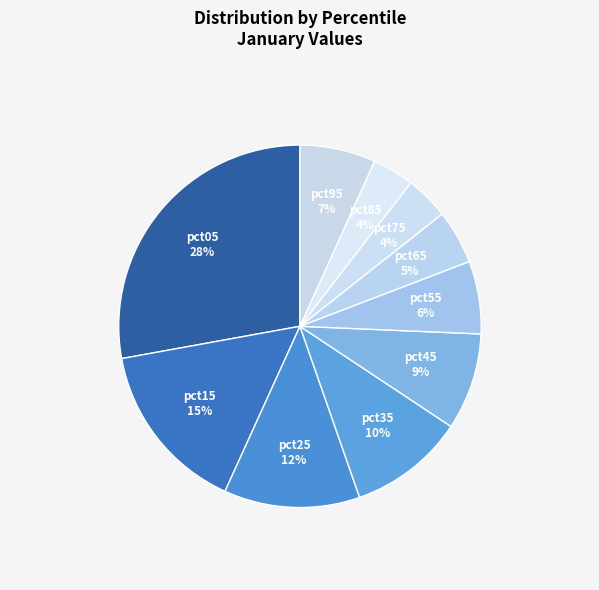

To the nearest percent, what portion does pct25 represent?

12%